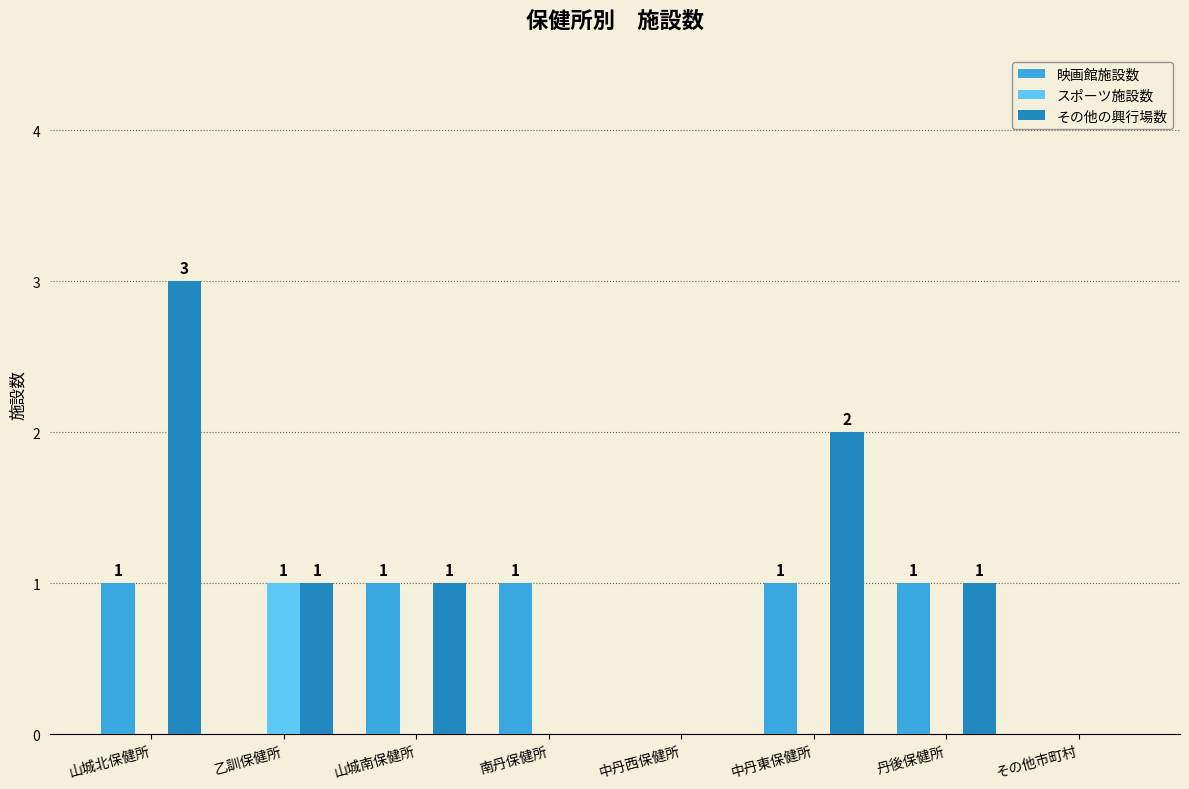

What is the greatest value displayed?

3